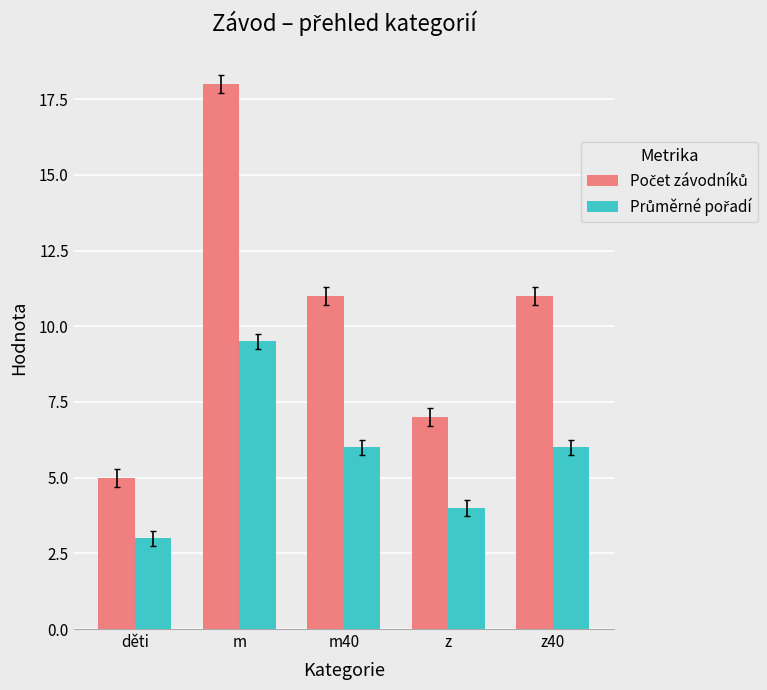

Which category has the lowest value across all series?

děti